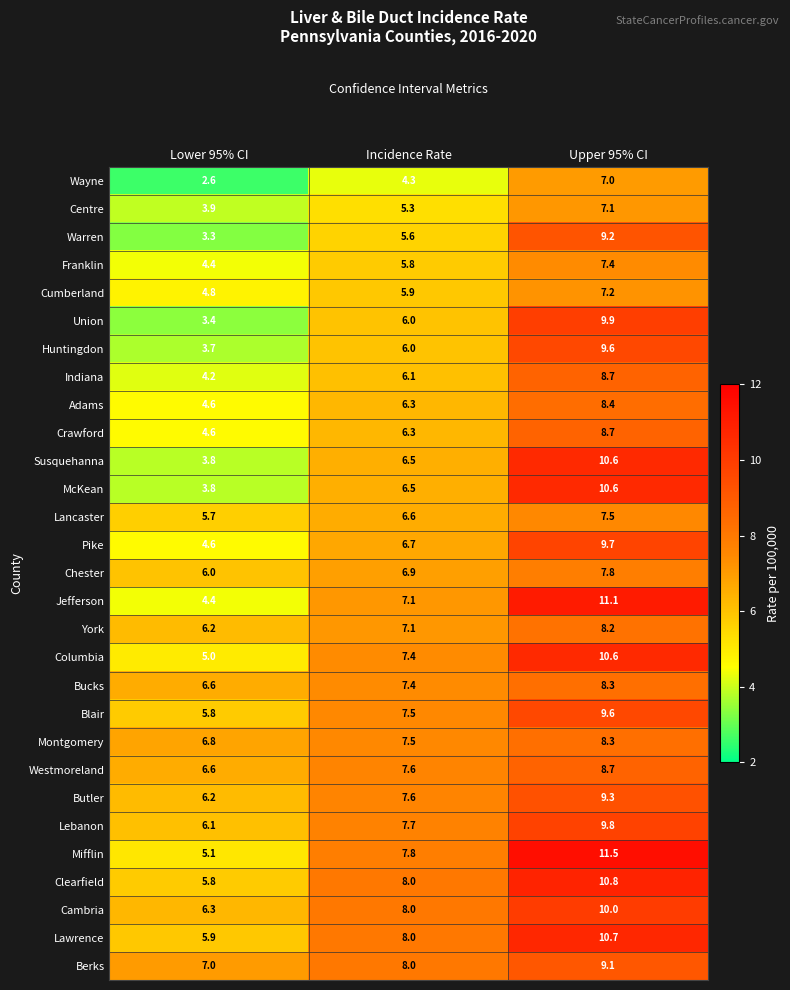

Is it true that Crawford equals 3.0 at Lower 95% CI?

False